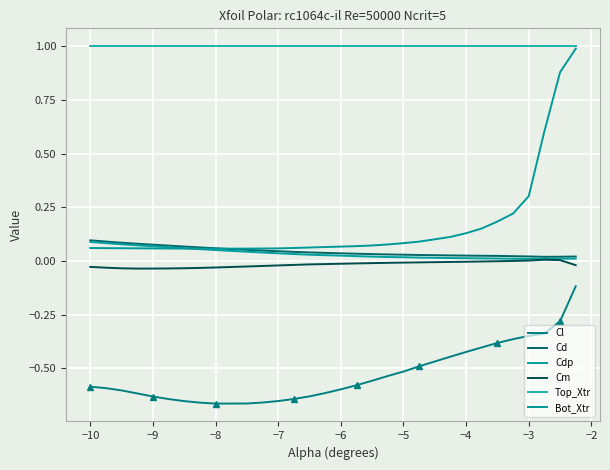

After their last crossing, which series has the higher values: Cd or Bot_Xtr?

Bot_Xtr